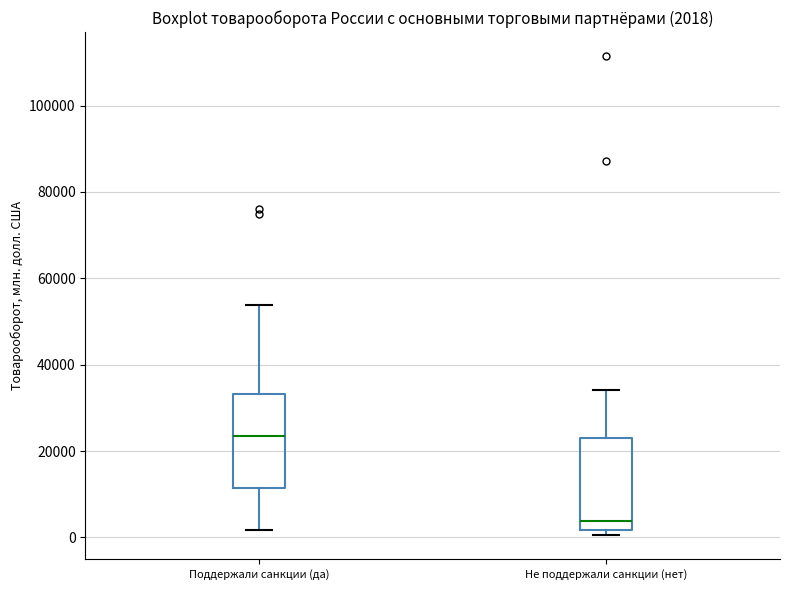

Which box has the highest median line?

Поддержали санкции (да)